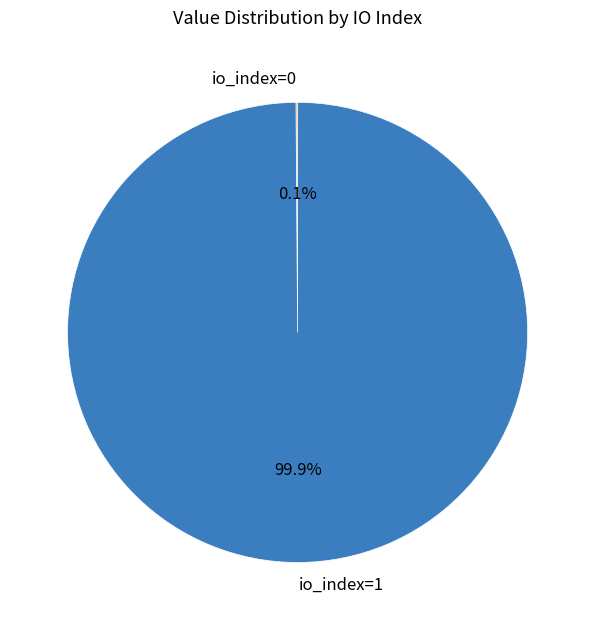

Which category has the biggest portion of the pie?

io_index=1